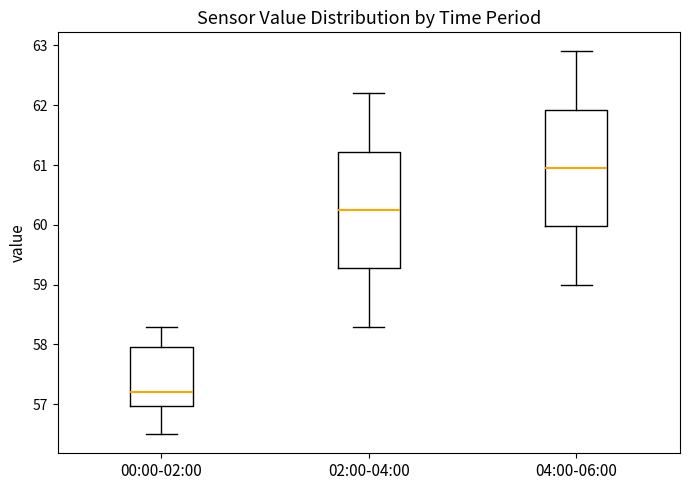

Reading left to right, transcribe this box plot: for each box, give where its median line is, the range the box spans, and where its two whiskers end, as read against the y-axis. The values are not printed on the chart, so give them approximately, as read against the axis.

00:00-02:00: median 57.2, box 57.0 to 58.0, whiskers 56.5 to 58.3
02:00-04:00: median 60.3, box 59.3 to 61.2, whiskers 58.3 to 62.2
04:00-06:00: median 61.0, box 60.0 to 61.9, whiskers 59.0 to 62.9